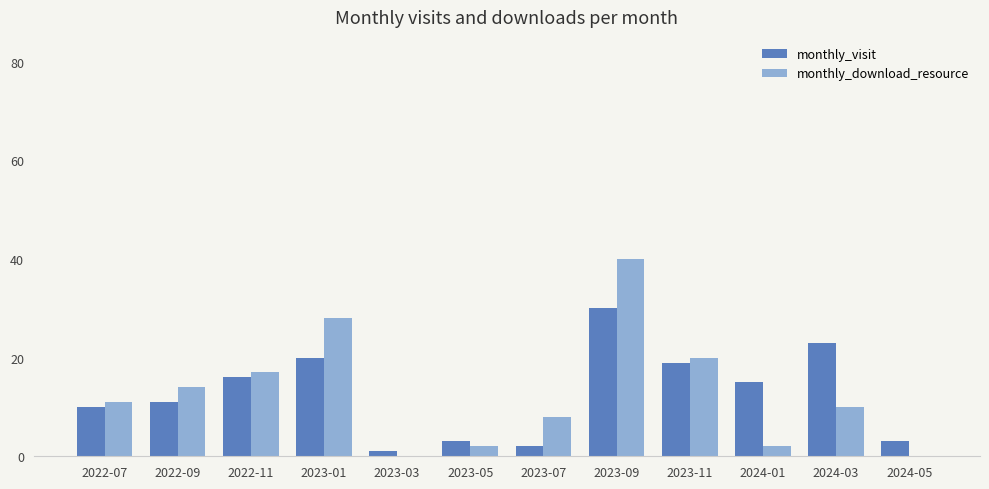

Between 2023-01 and 2023-03, which series saw the biggest shift?

monthly_download_resource